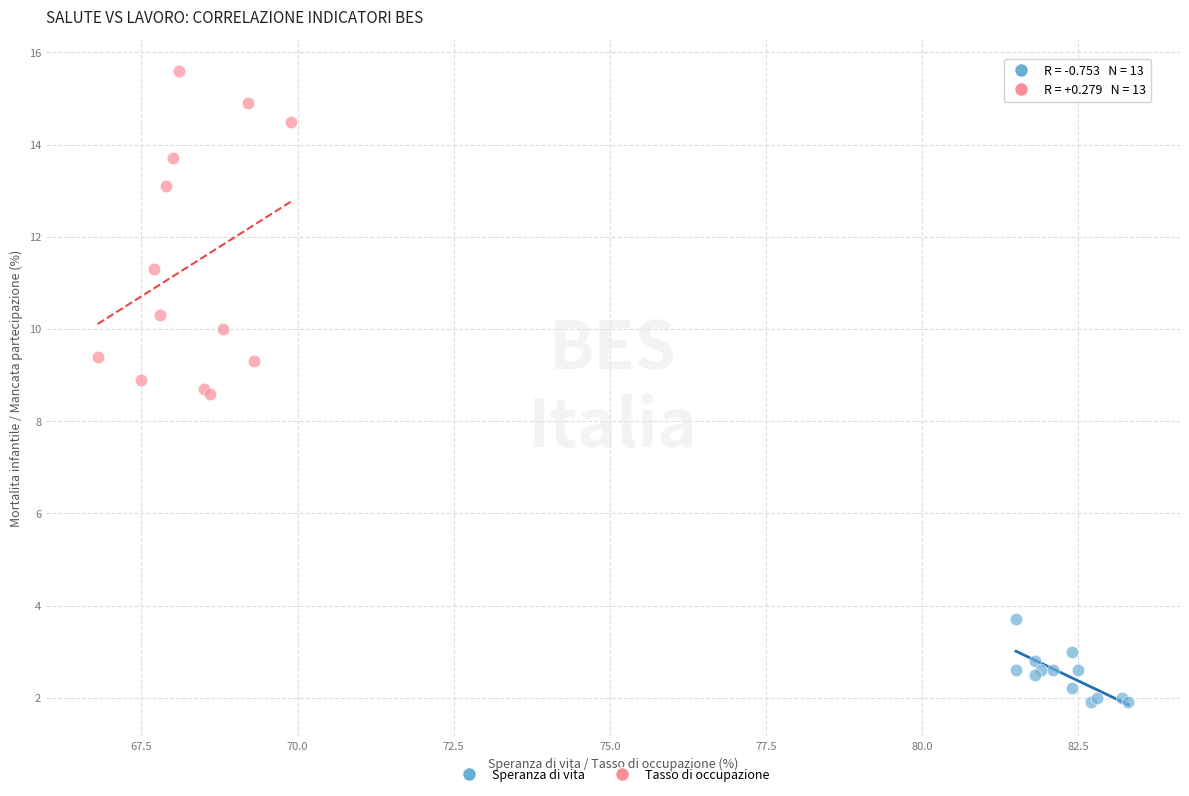

What are all the series names shown in the legend?

Speranza di vita, Tasso di occupazione